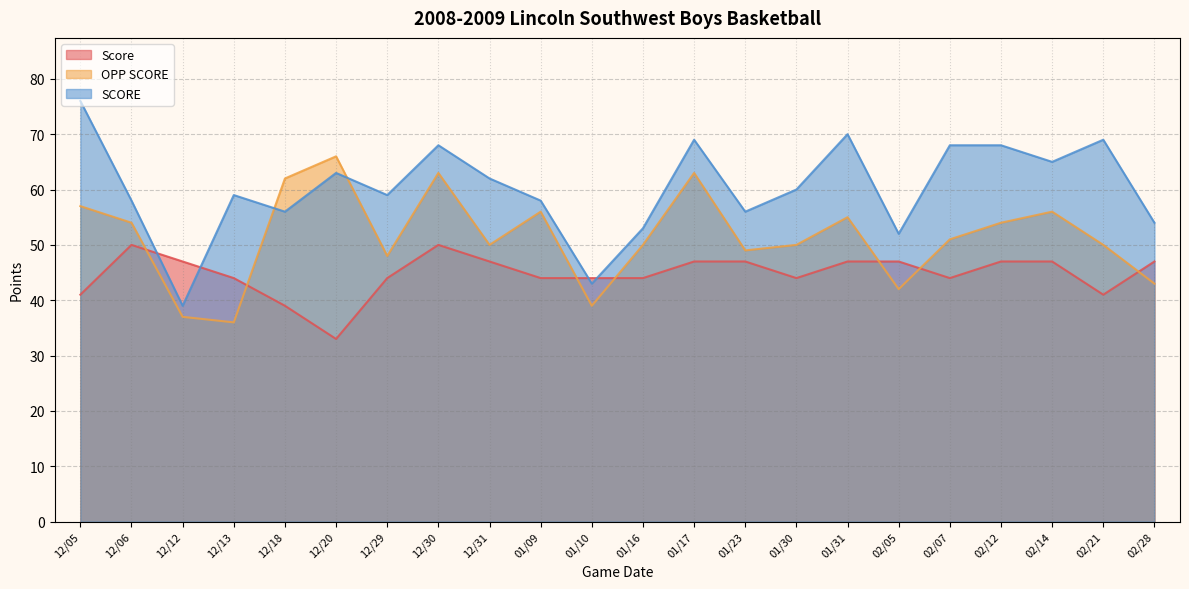

What is the difference between the OPP SCORE values at 02/28 and 01/16?

7